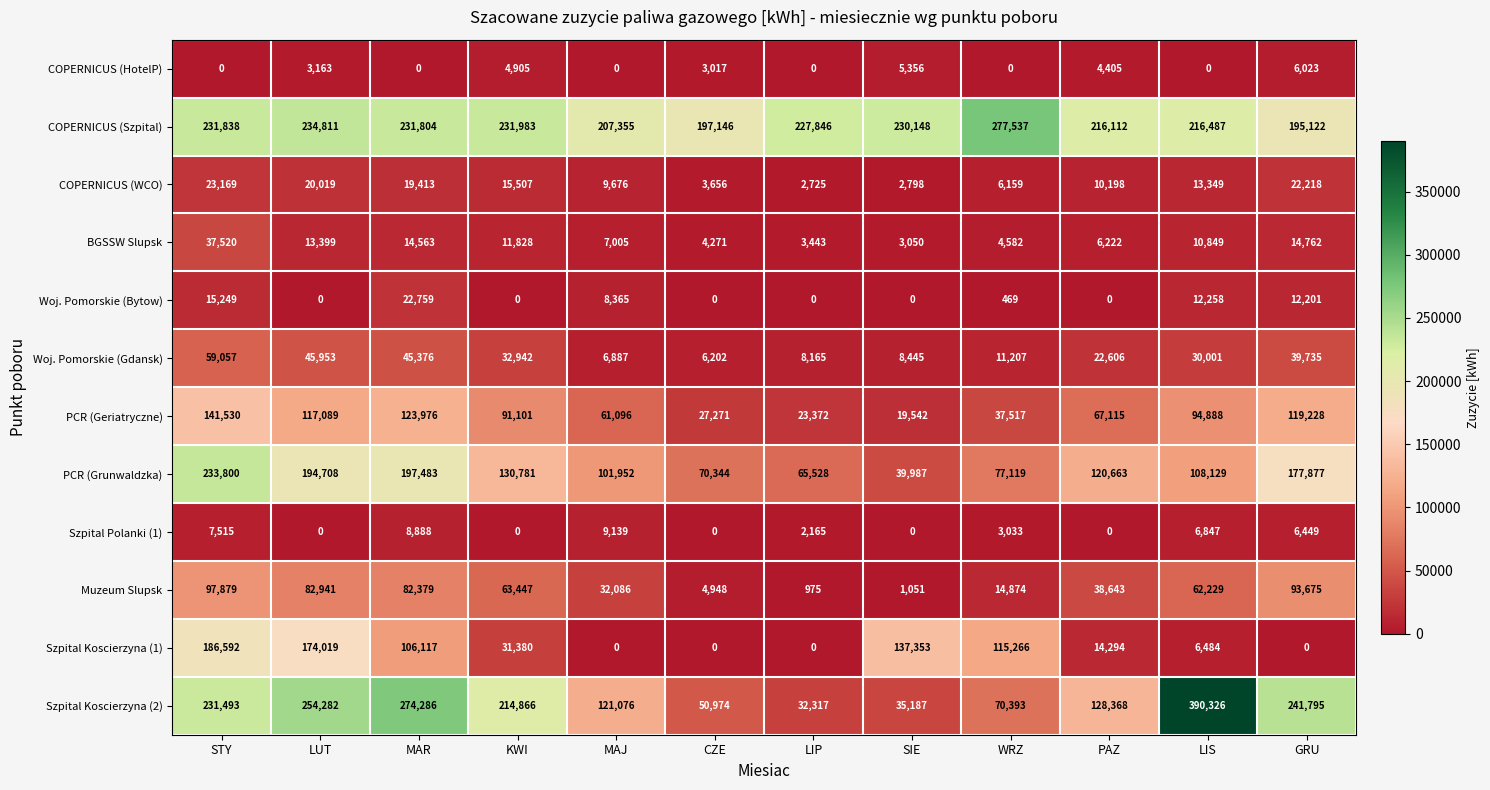

The Szpital Koscierzyna (1) series shows 162128 at MAR. True or false?

False